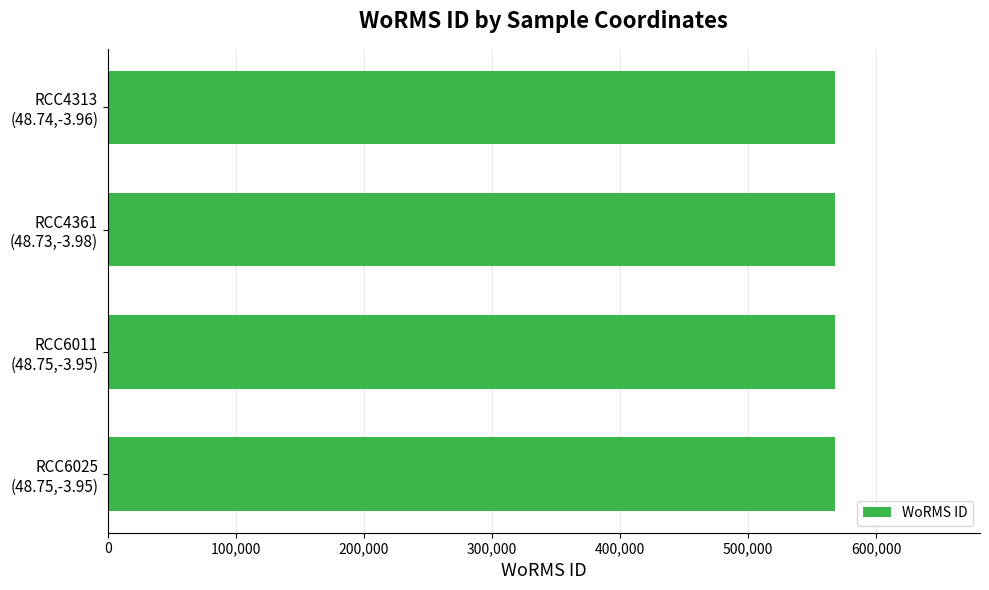

What is the average value?

567694